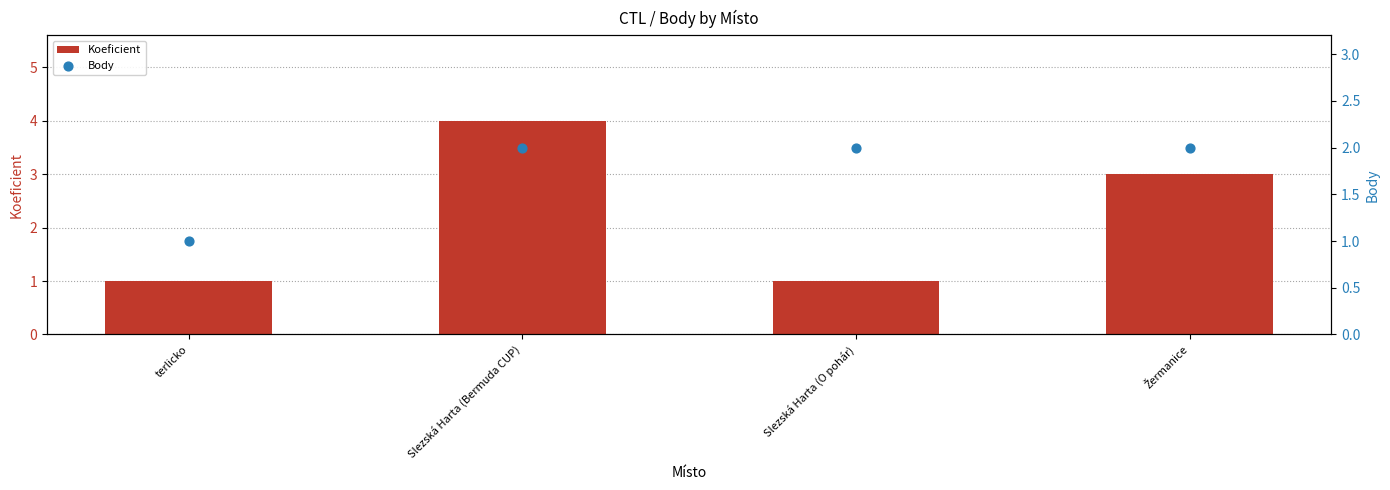

Is the value of Body at Slezská Harta (O pohár) greater than the value of Koeficient at Žermanice?

No